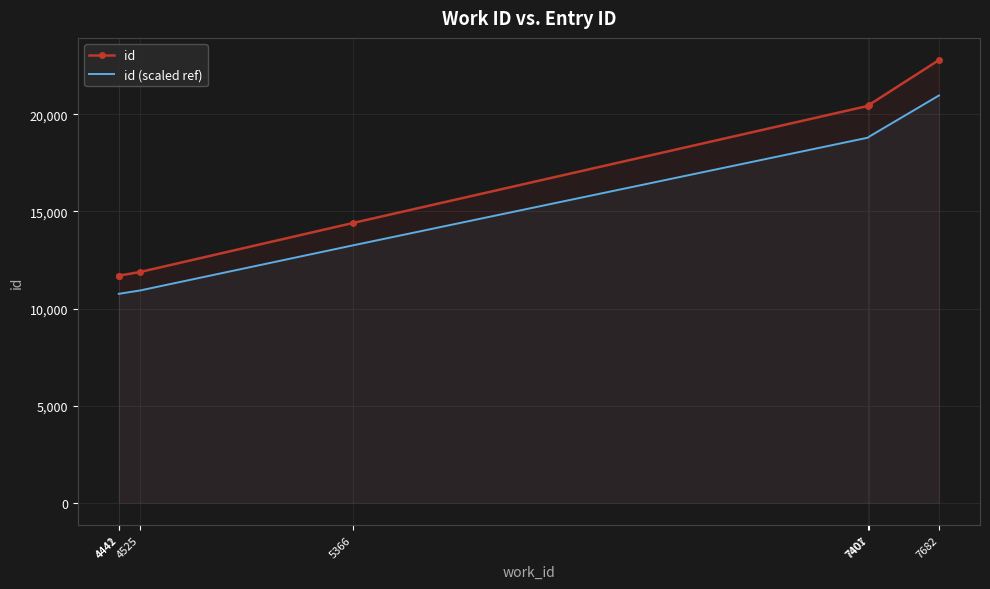

What is the maximum value shown in the chart?

22792.0